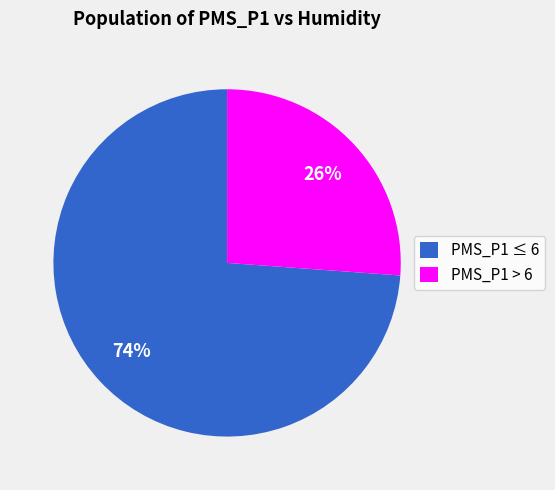

Combined, do PMS_P1 ≤ 6 and PMS_P1 > 6 account for over 50%?

Yes